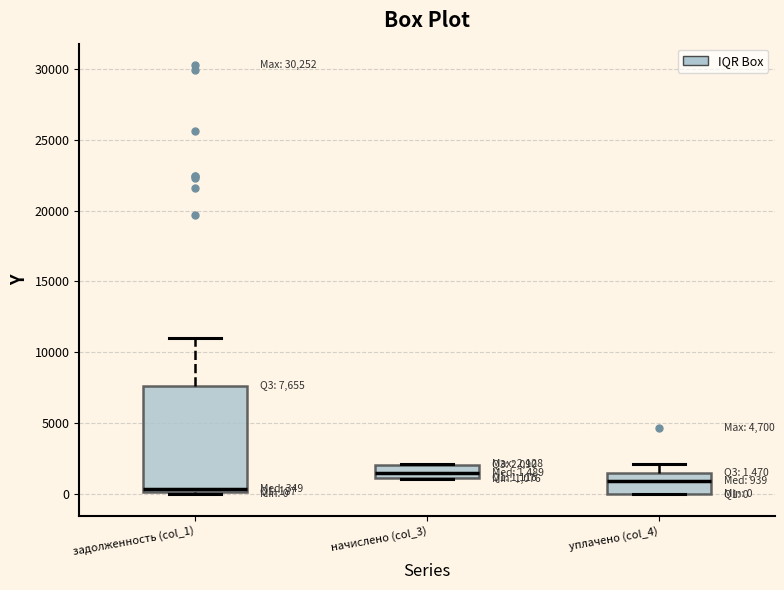

Which box is the tallest, from its lower edge to its upper edge?

задолженность (col_1)